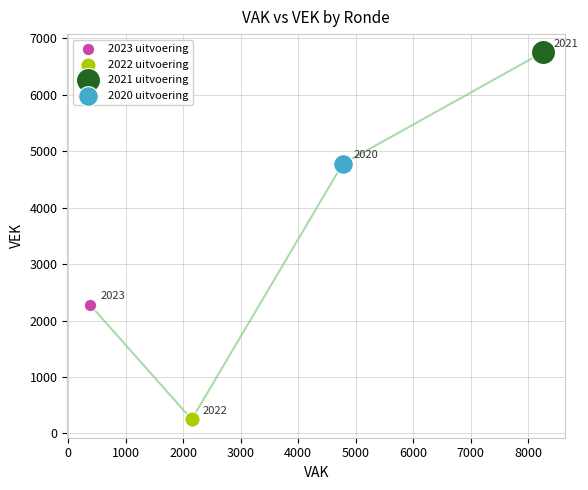

What are all the series names shown in the legend?

2023 uitvoering, 2022 uitvoering, 2021 uitvoering, 2020 uitvoering